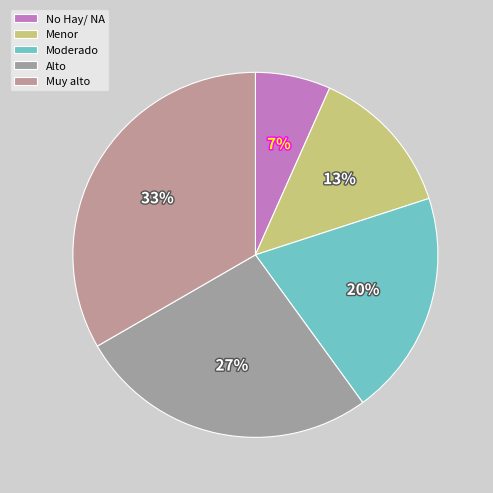

Approximately how many times larger is the value at Moderado compared to Muy alto?

0.6